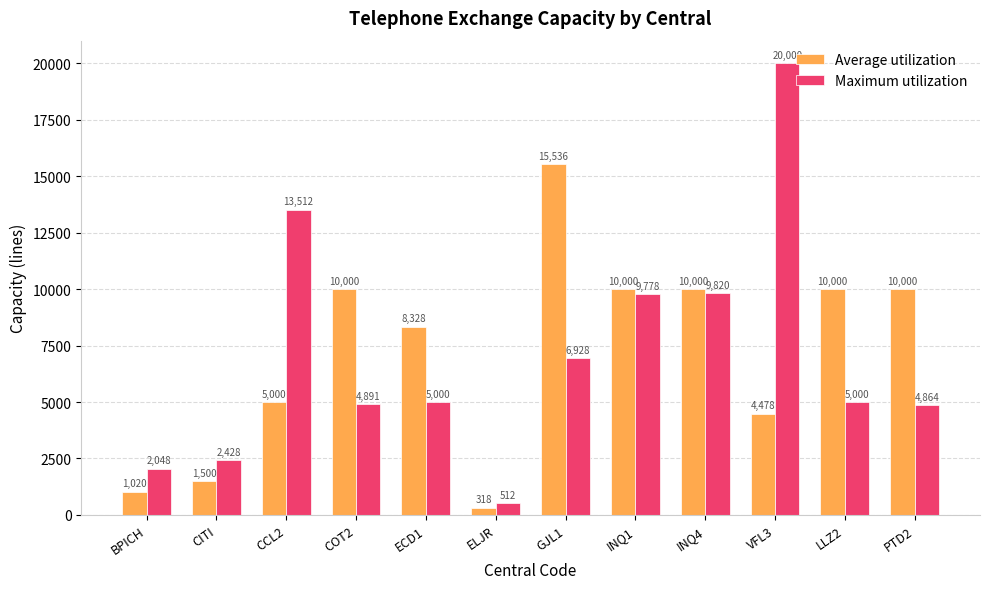

Which series has the largest range (max minus min)?

Maximum utilization